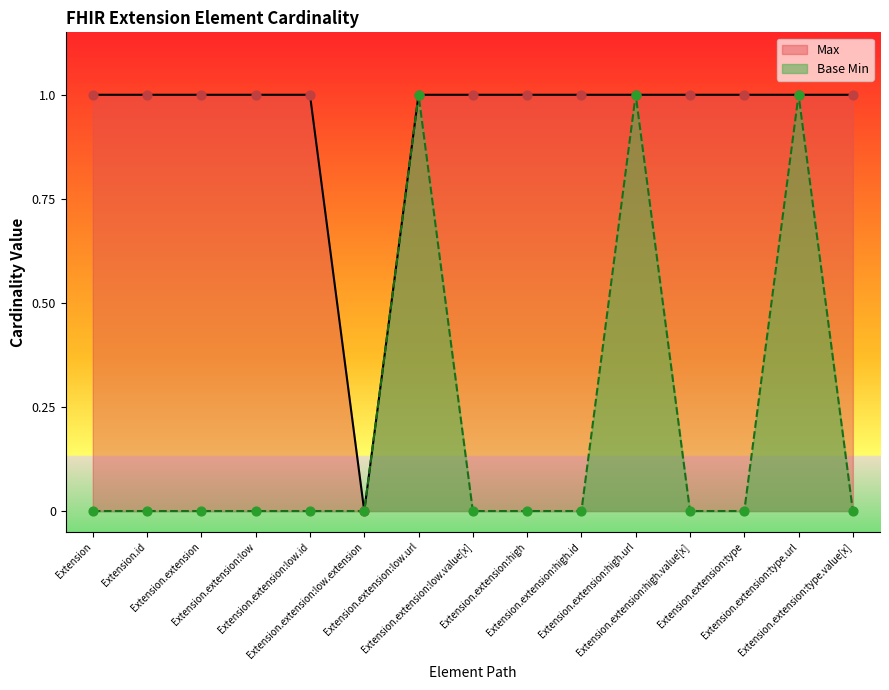

Is the value of Base Min at Extension.id greater than the value of Max at Extension.id?

No